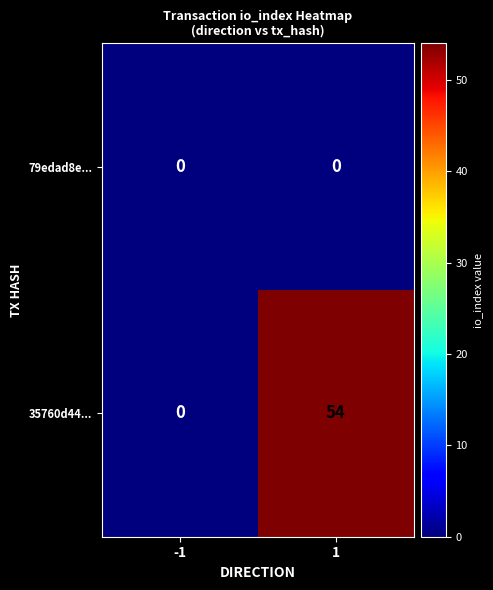

Reading right to left, what are all the values shown in this chart?

79edad8e...: 0	0
35760d44...: 54	0